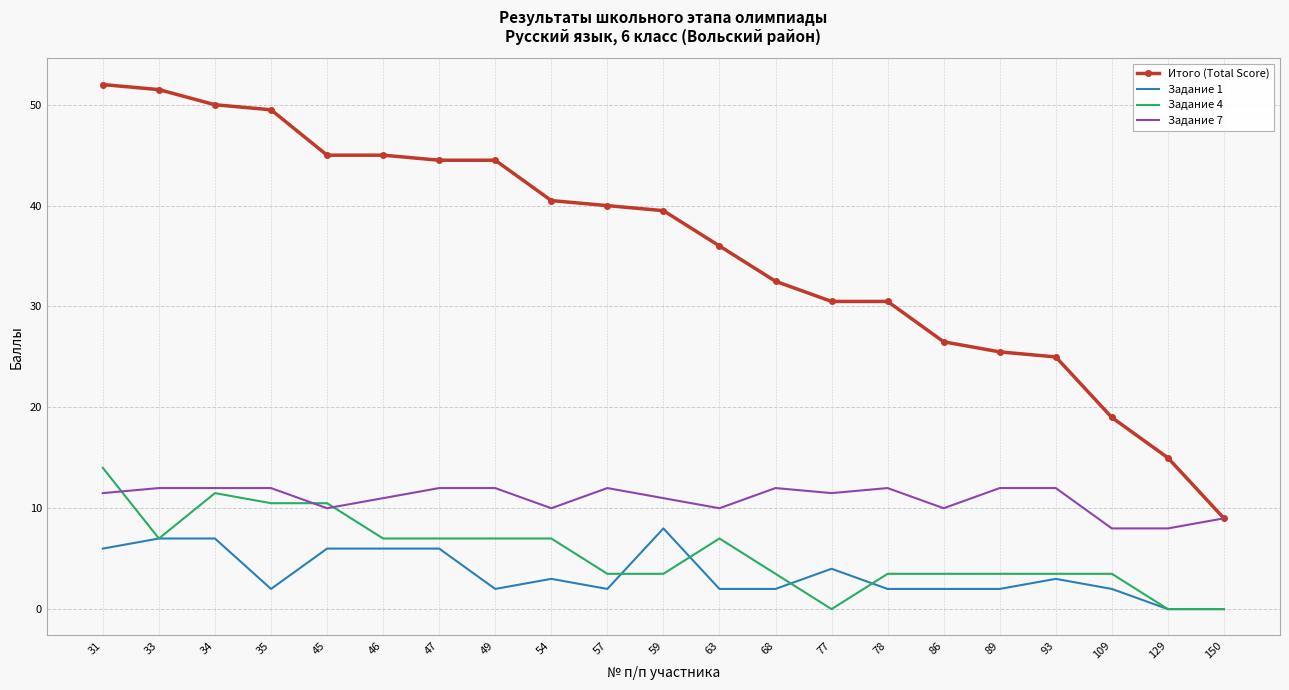

The Задание 1 series shows 7.1 at 77. True or false?

False